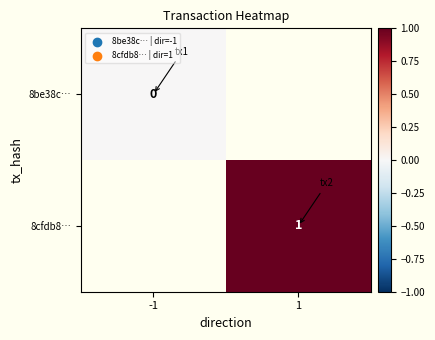

At which label does 8cfdb8… reach its minimum?

-1